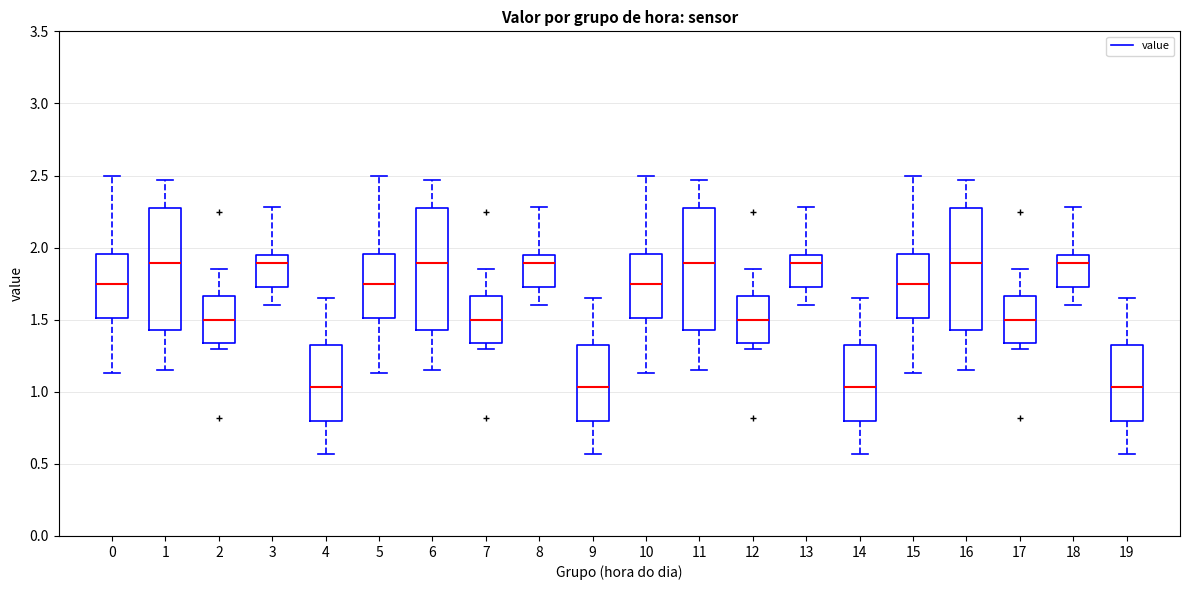

Where is the lower edge of the box at x = 1 on the y-axis? The values are not printed on the chart, so give them approximately, as read against the axis.

1.45